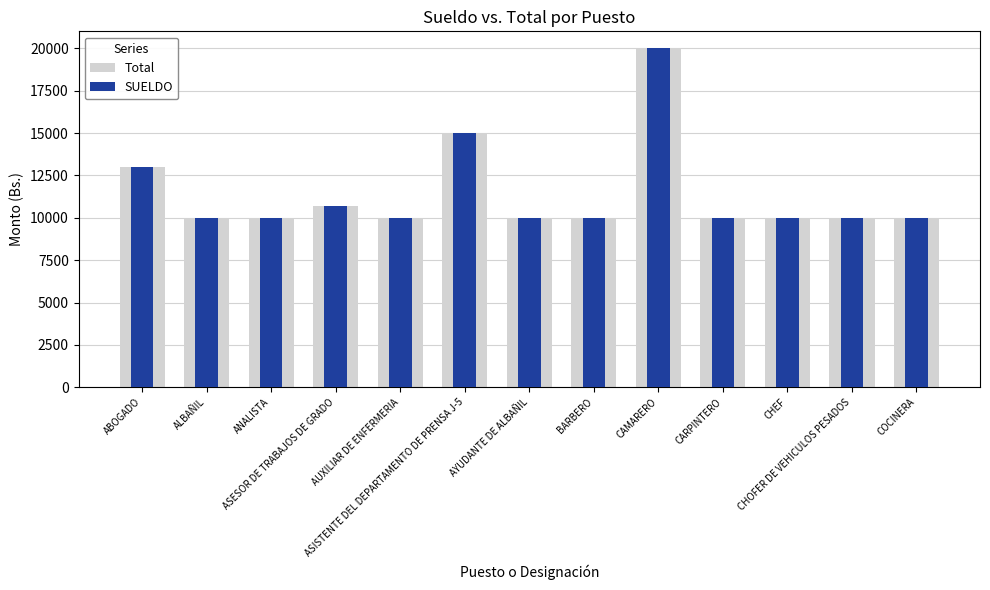

Which category has the lowest value across all series?

ALBAÑIL